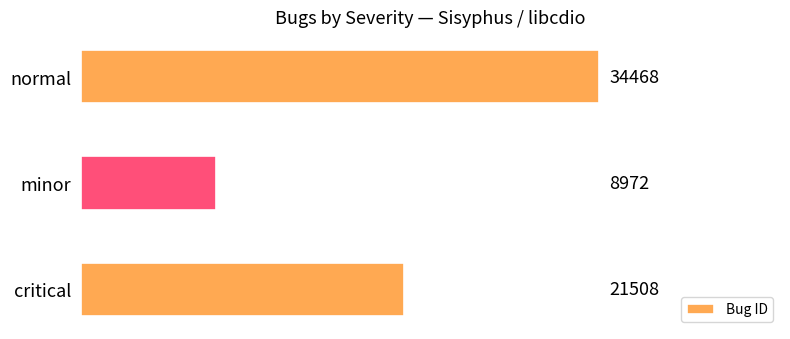

The value at minor is 15269. True or false?

False